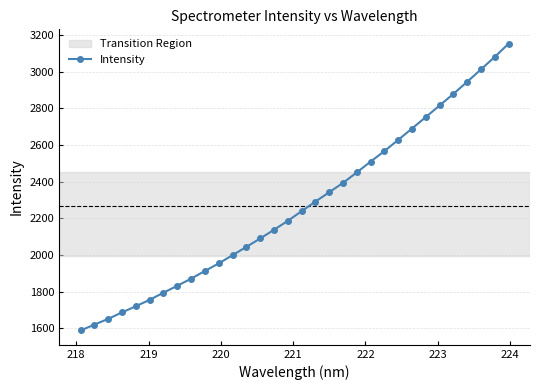

Reading right to left, transcribe all the data shown in this chart.

3152.2	3080.5	3012.1	2944.6	2878.5	2815.4	2752.1	2689.5	2627.7	2566.6	2509.2	2450.3	2393.1	2342.1	2291.0	2238.8	2186.0	2137.2	2089.9	2044.0	1998.8	1953.9	1912.9	1870.6	1832.0	1794.3	1755.4	1720.3	1686.7	1651.4	1620.1	1588.0